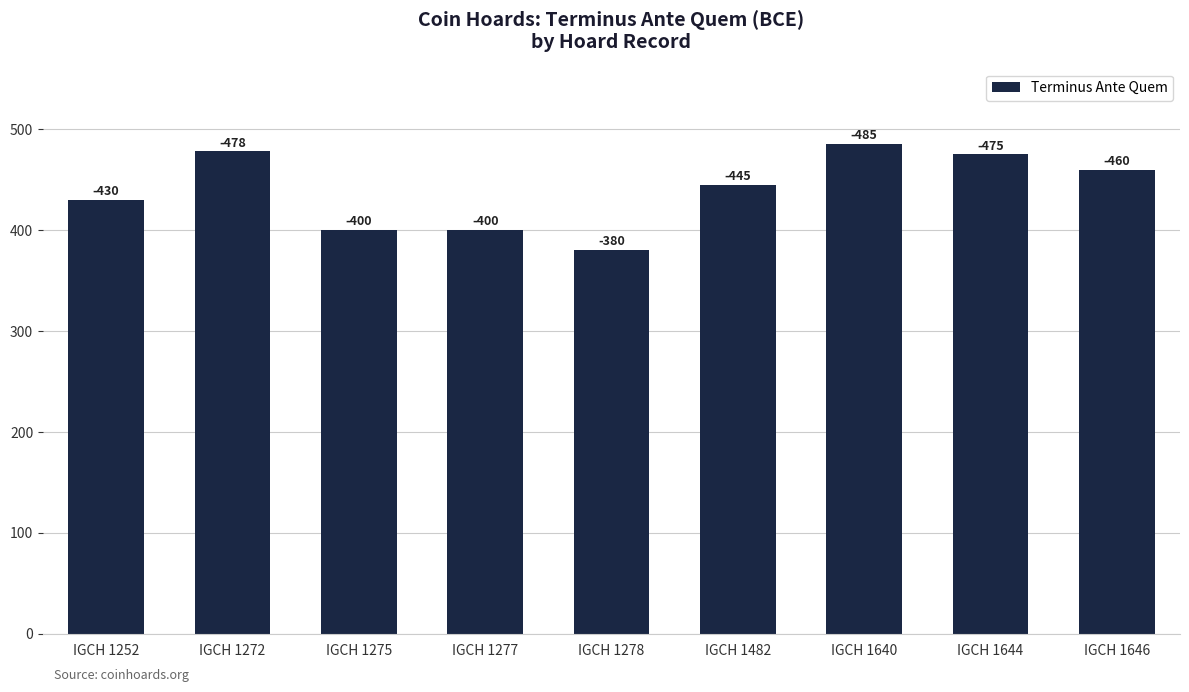

How many bars are there in total?

9